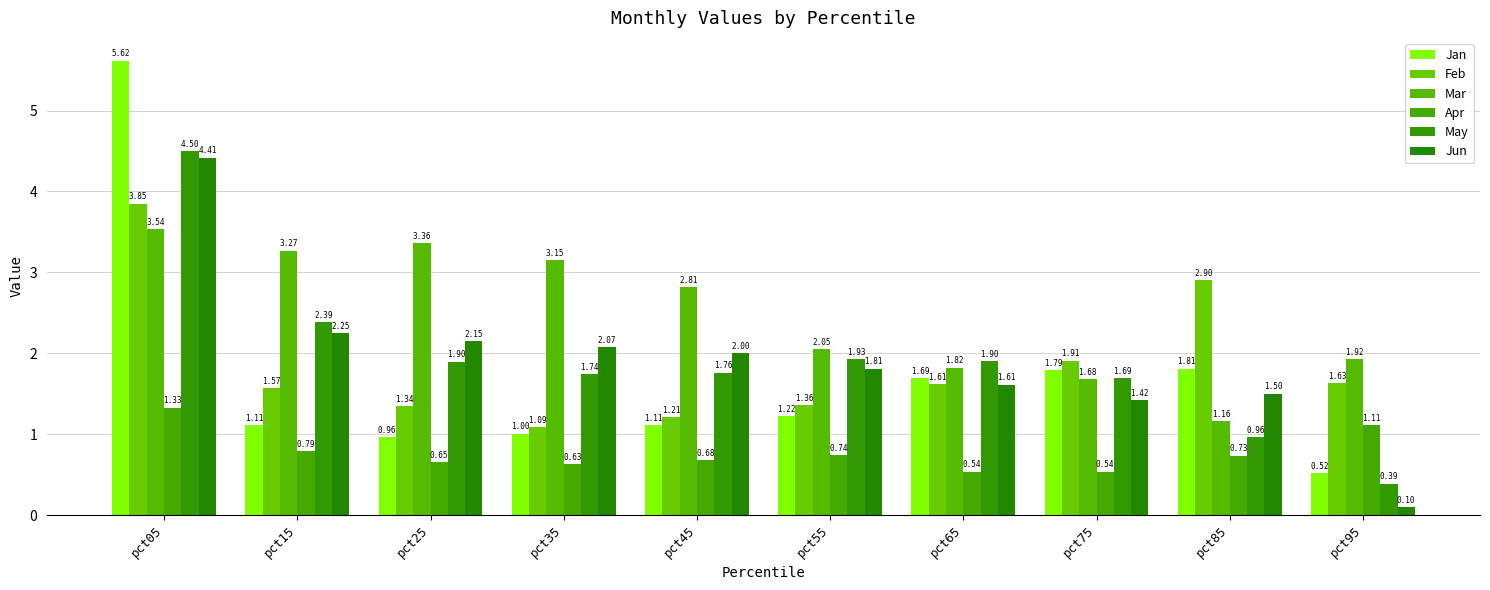

At how many categories does at least one series exceed 0?

10